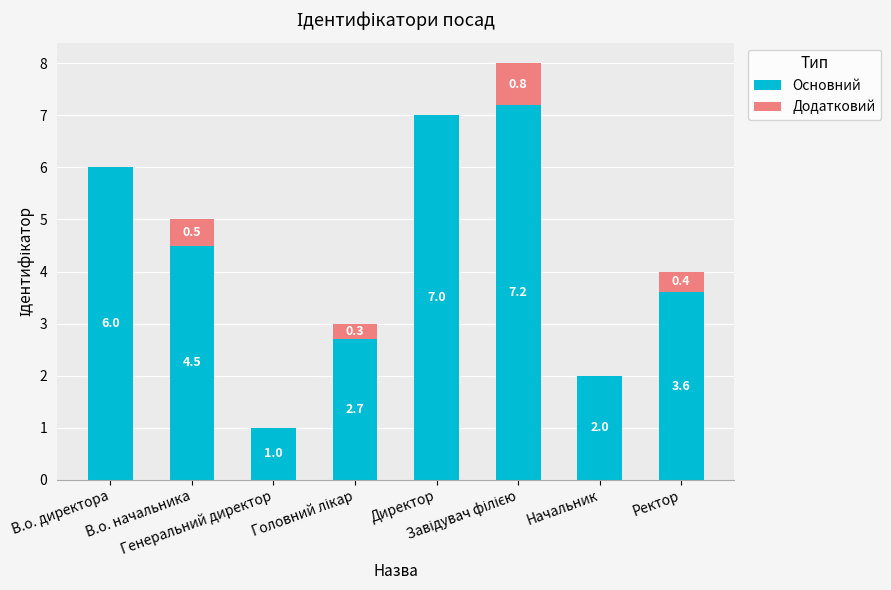

What is the maximum value for Основний?

7.2